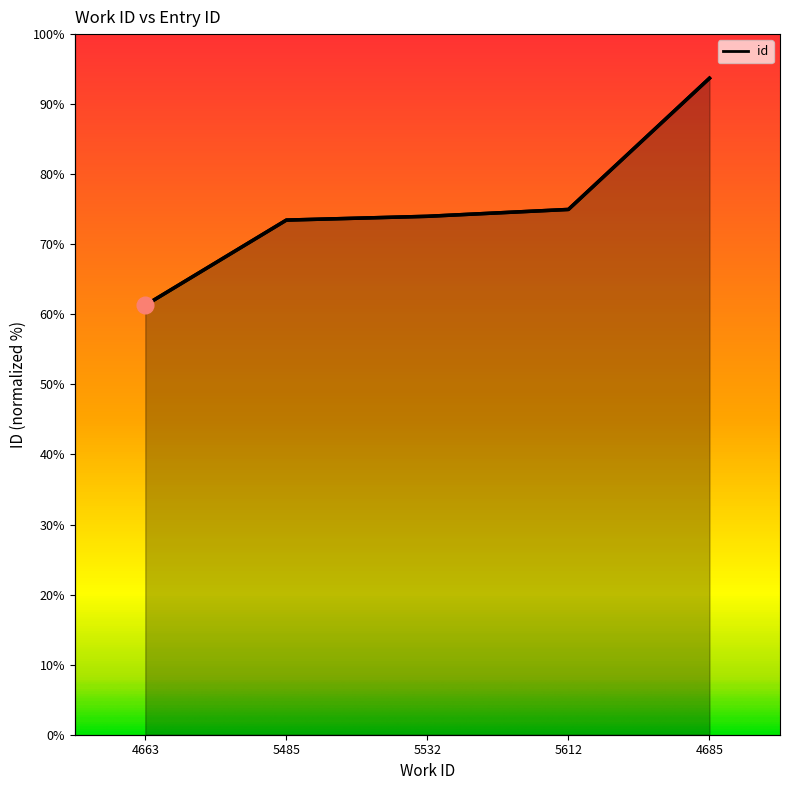

Approximately how many times larger is the value at 4685 compared to 5532?

1.3